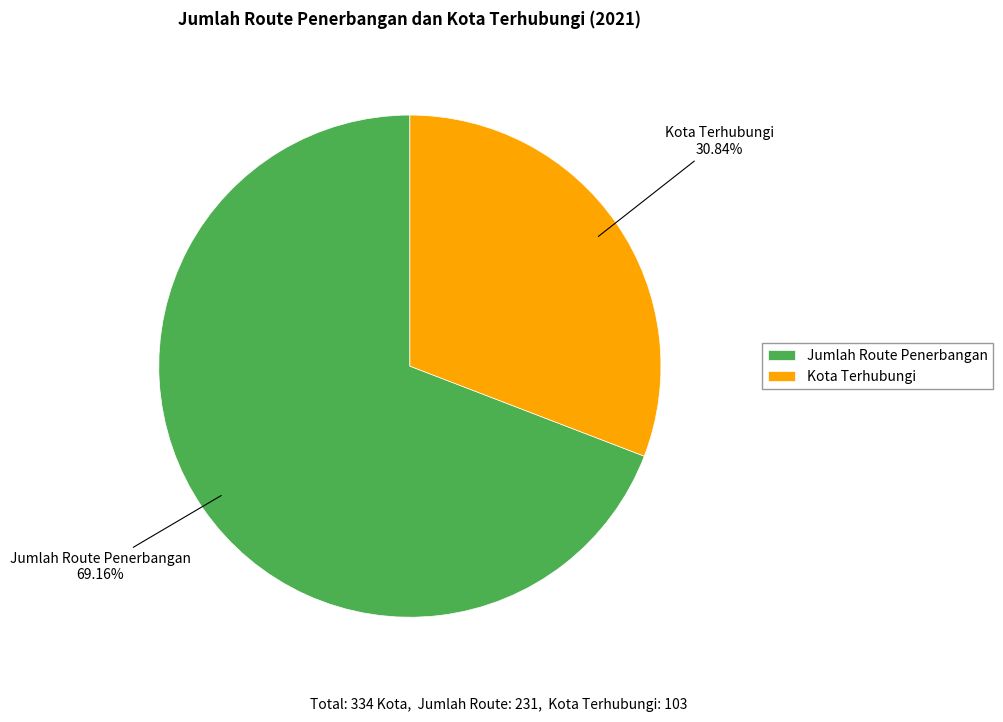

What percentage is the Jumlah Route Penerbangan slice, to the nearest percent?

69%